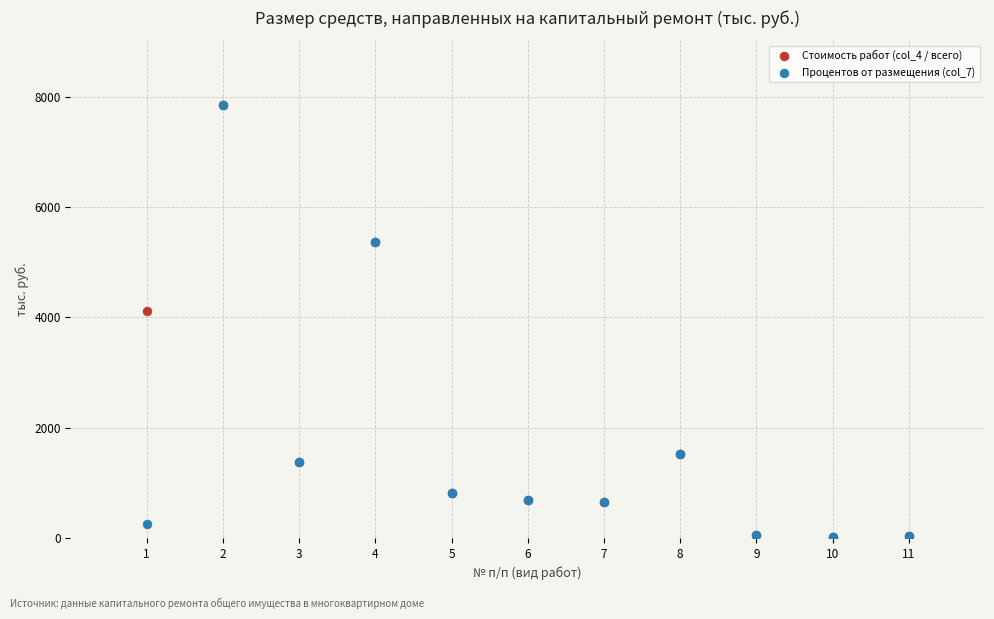

Across all series, what Y value is closest to 3927?

4110.4